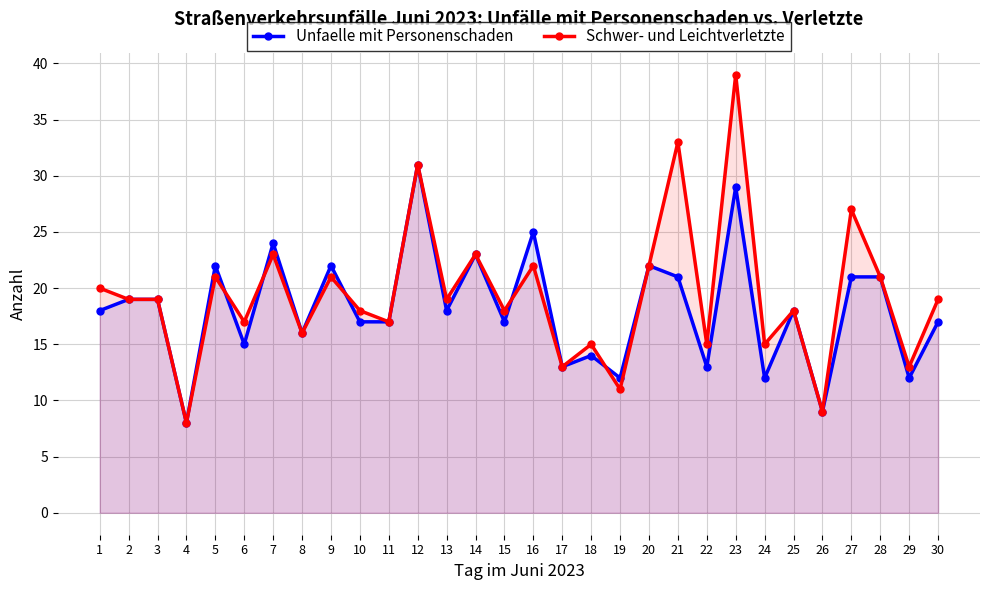

What is the maximum value for Unfaelle mit Personenschaden?

31